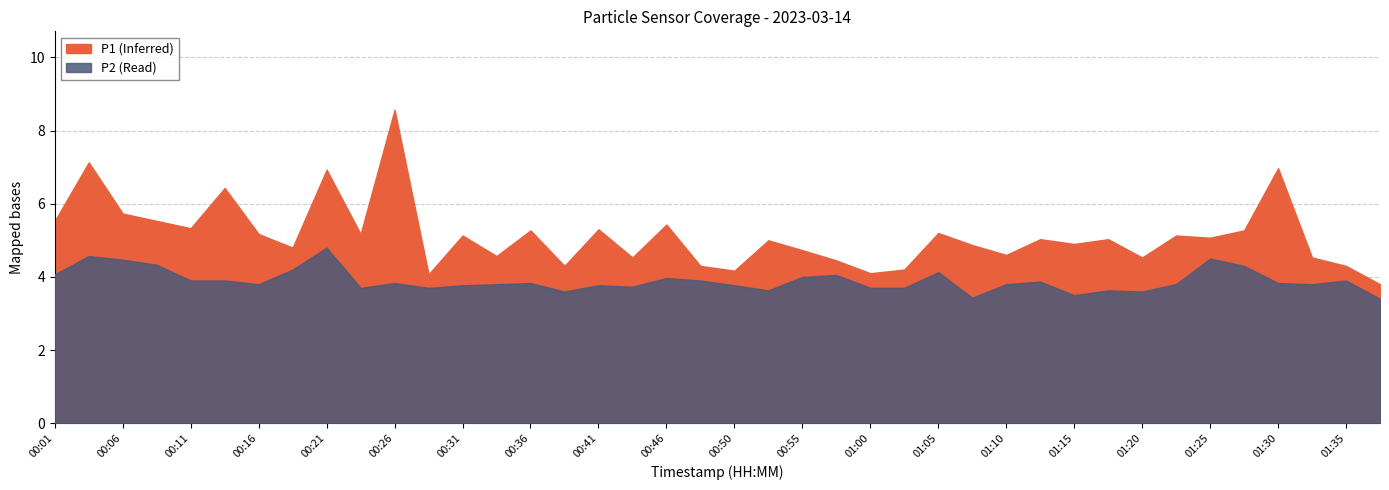

What is the minimum value shown in the chart?

3.4